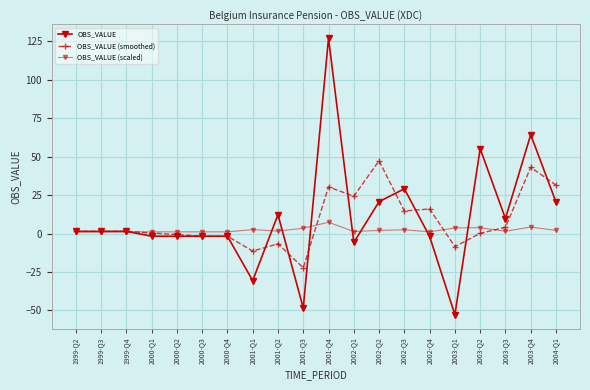

How many intersections are there between OBS_VALUE and OBS_VALUE (smoothed)?

10